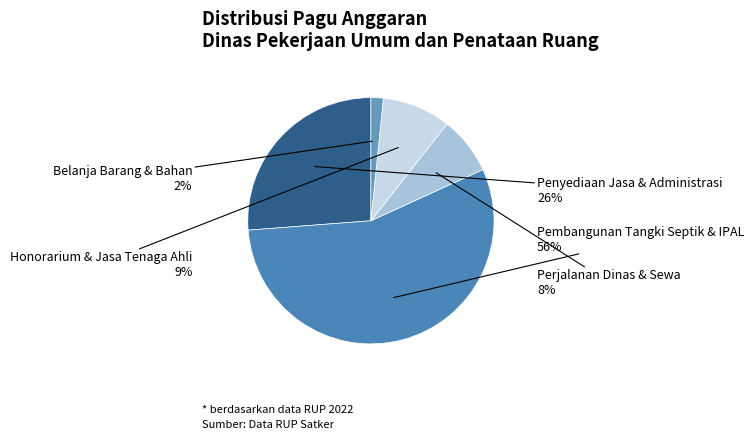

Is it true that Pembangunan Tangki Septik & IPAL is 56% of the pie?

True